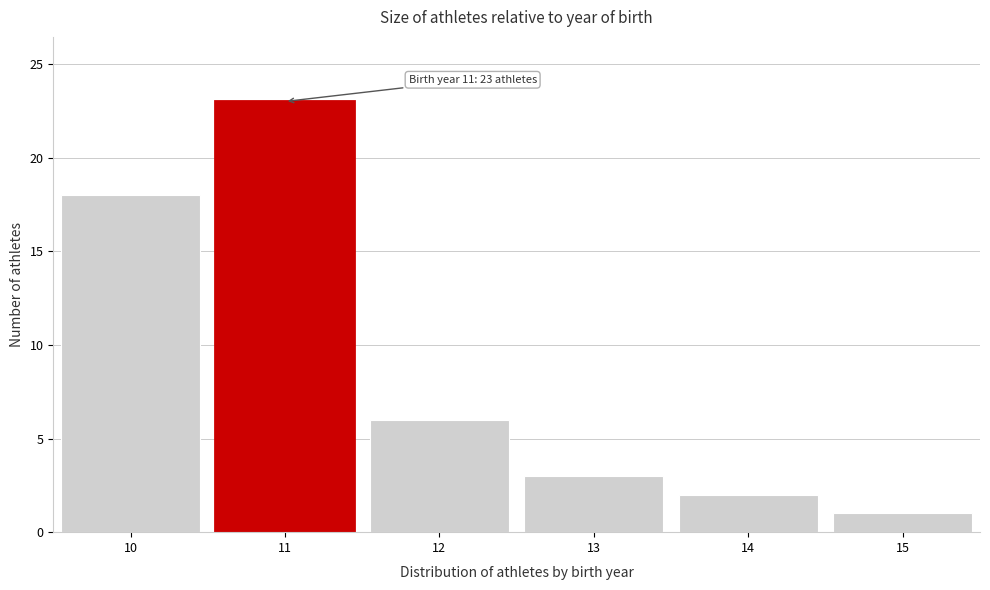

Over which range of the x-axis is the bar tallest?

10.5 to 11.5